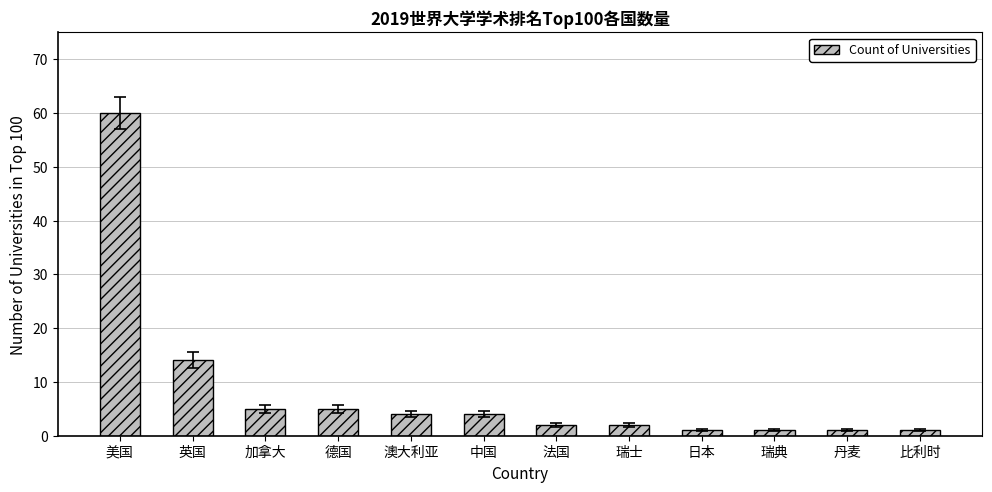

The value at 澳大利亚 is 4. True or false?

True